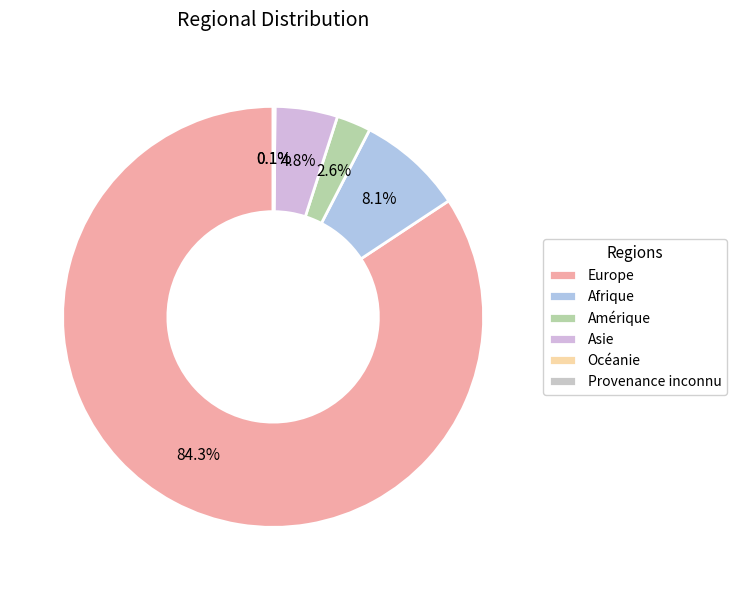

Combined, what portion of the pie is Asie and Provenance inconnu?

4.9%